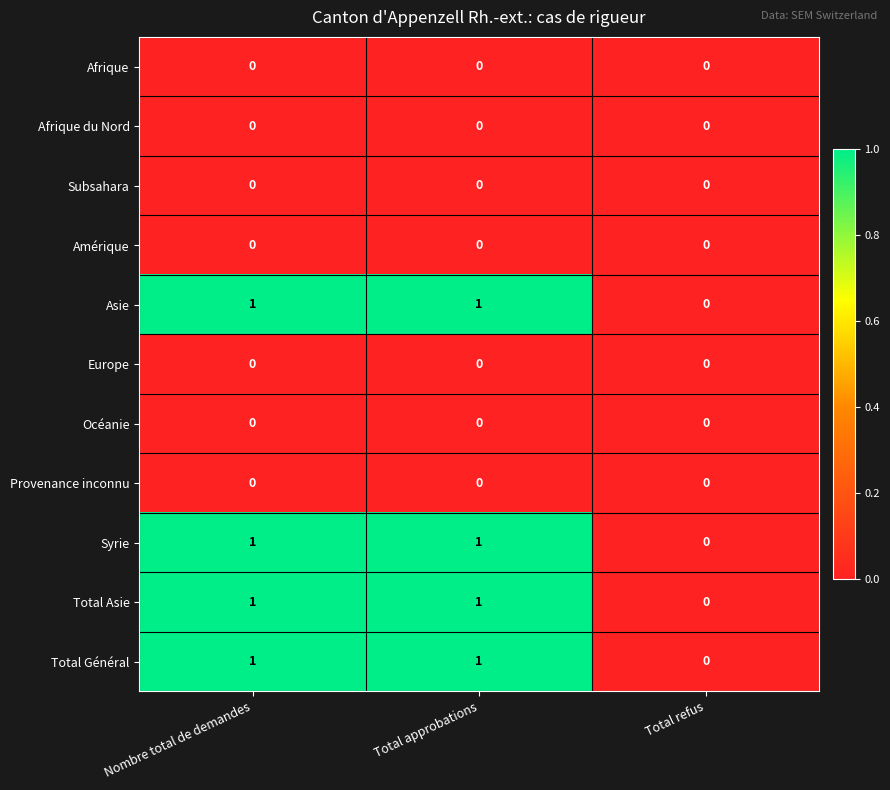

Where is Asie nearest to the value 0?

Total refus